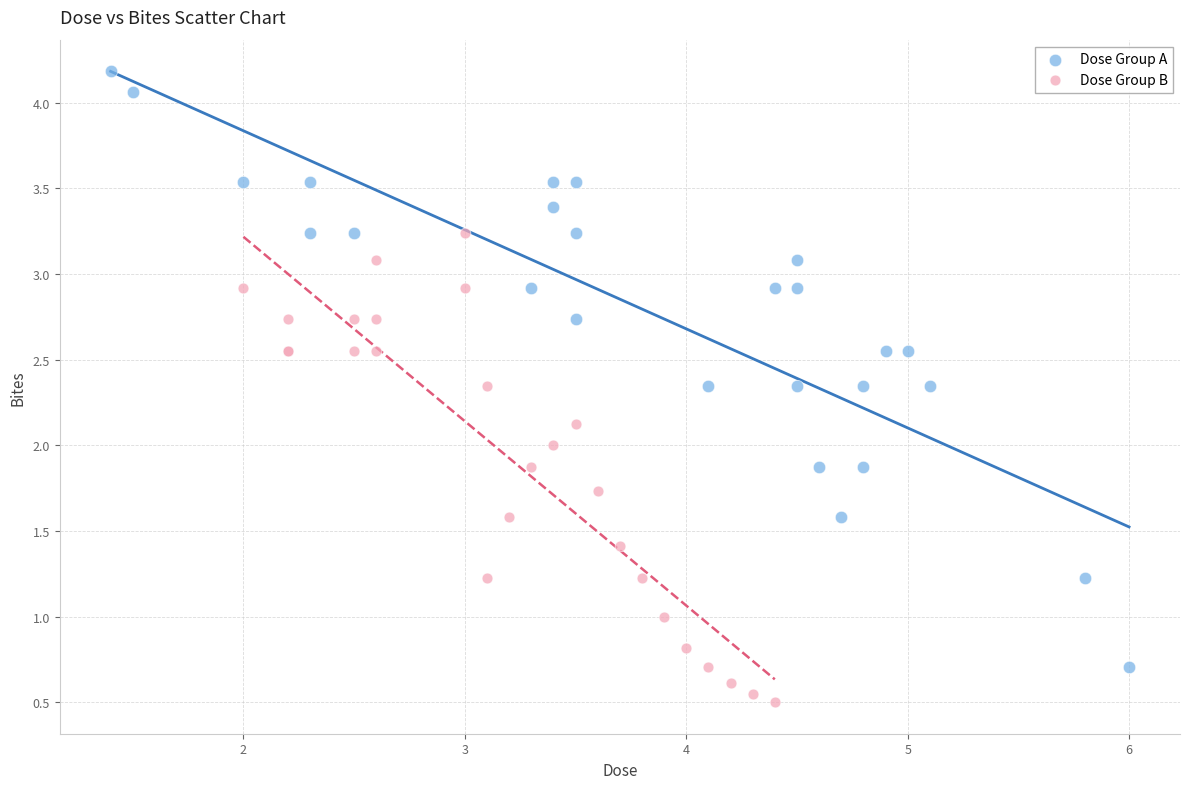

Which series reaches the maximum Y coordinate?

Dose Group A